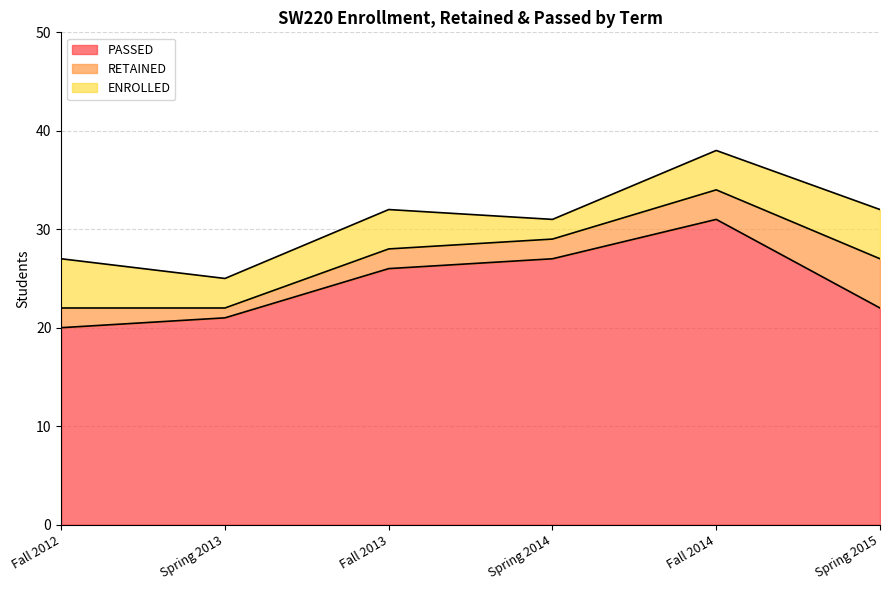

At which label does PASSED first exceed 26?

Spring 2014